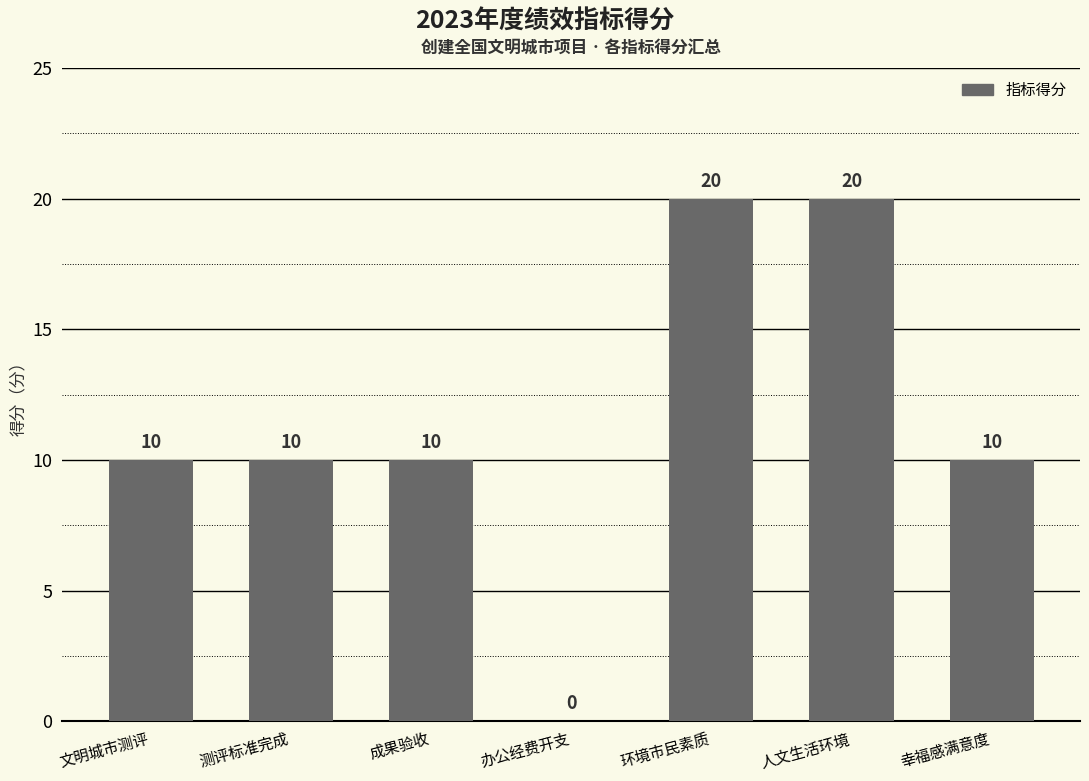

What is the sum of the values at 文明城市测评 and 幸福感满意度?

20